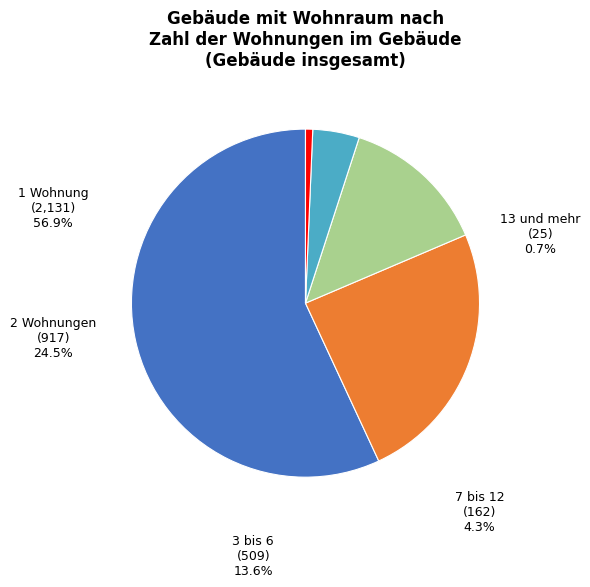

What is the largest slice in the pie chart?

1 Wohnung